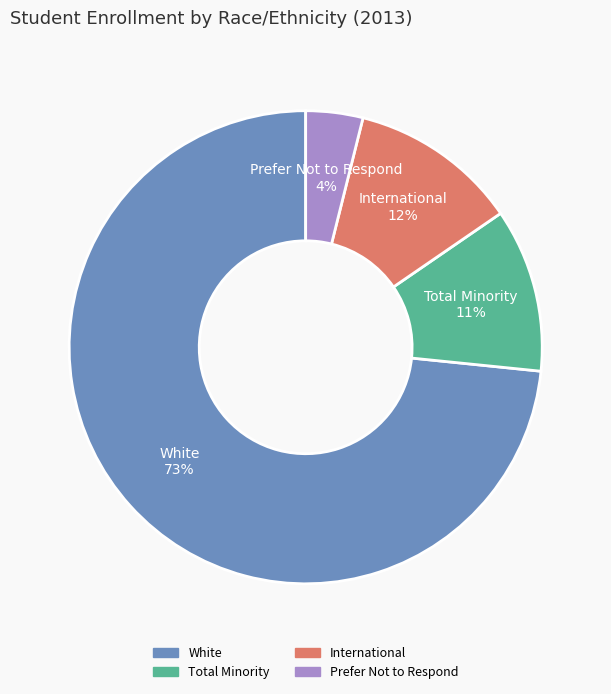

To the nearest percent, what portion does International represent?

12%